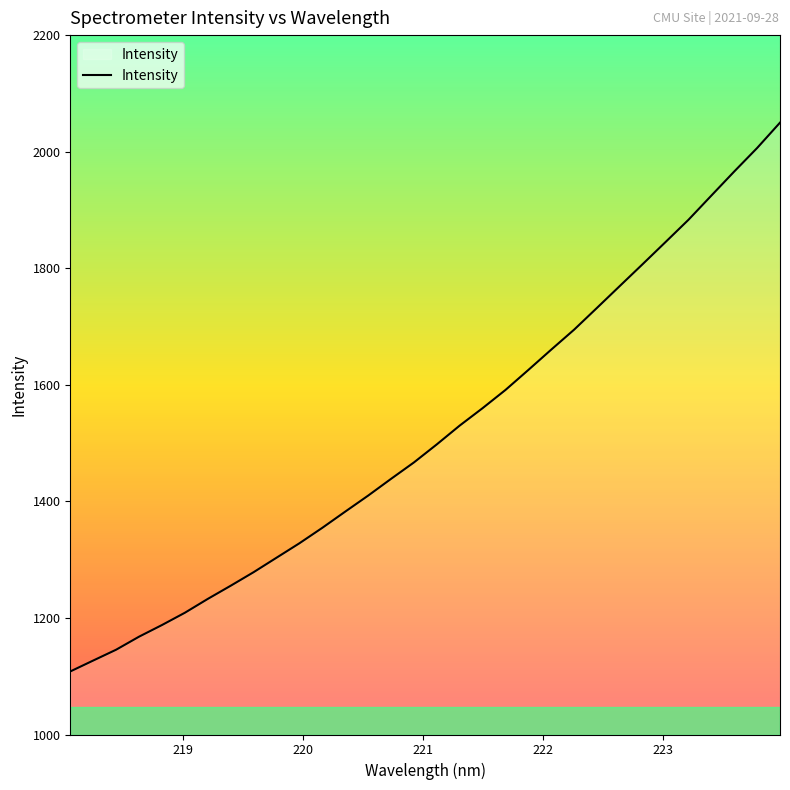

What is the difference between the second highest and second lowest values?

879.4